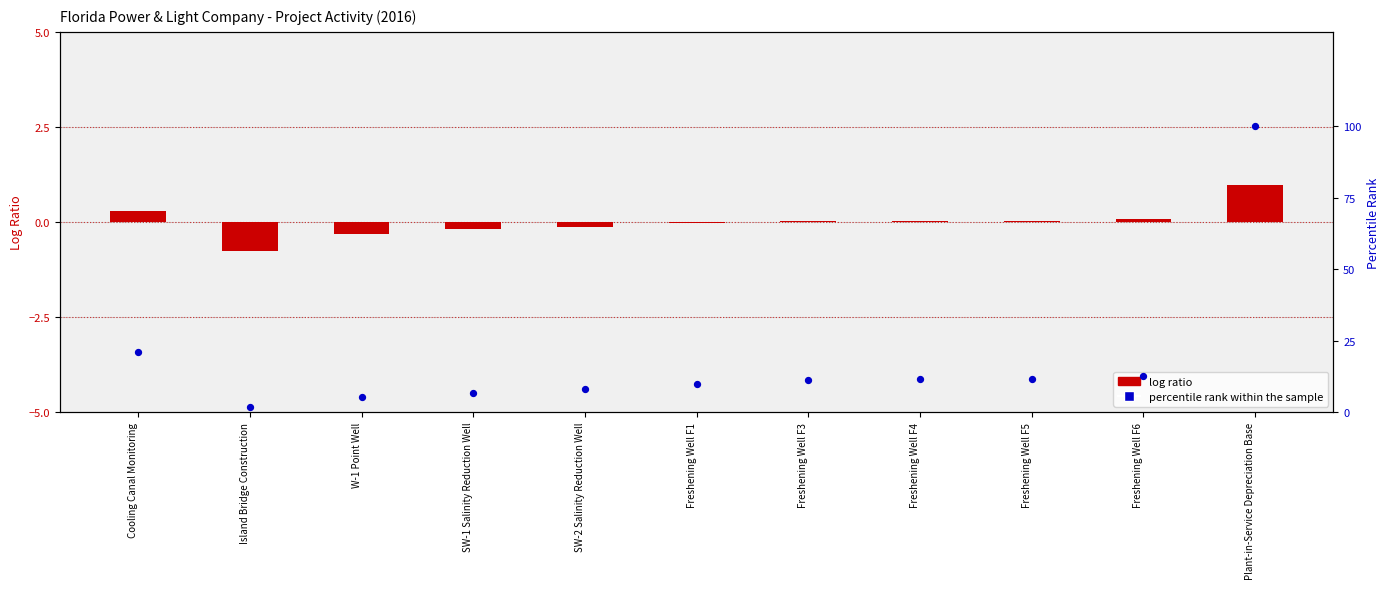

Which series has the widest spread of Y values?

percentile rank within the sample